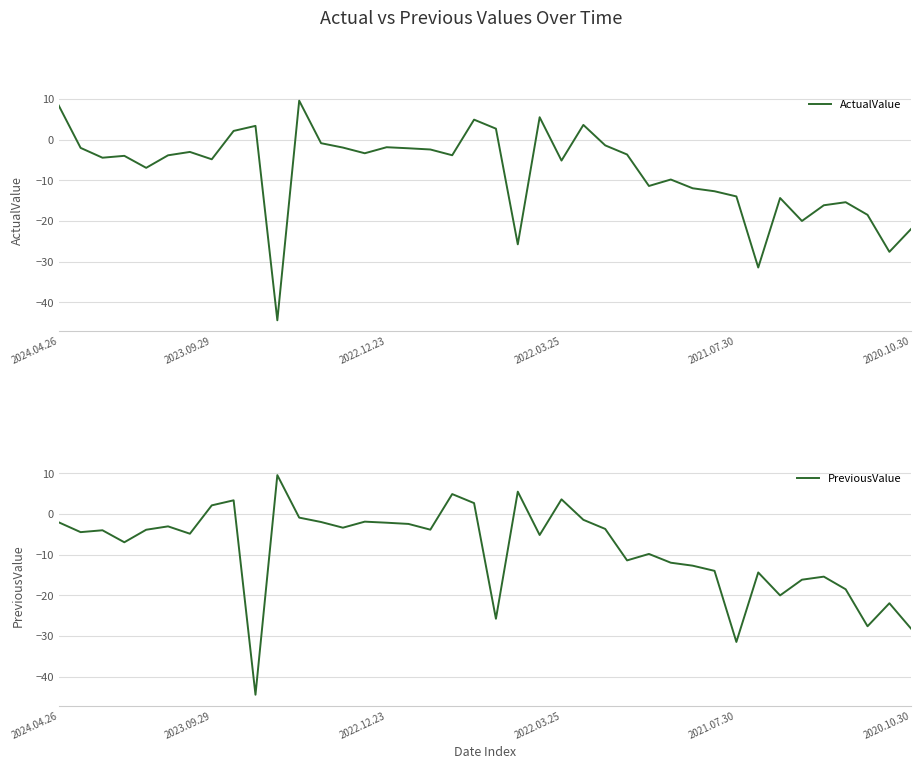

What is the difference between the maximum and second lowest values in the ActualValue series?

41.0